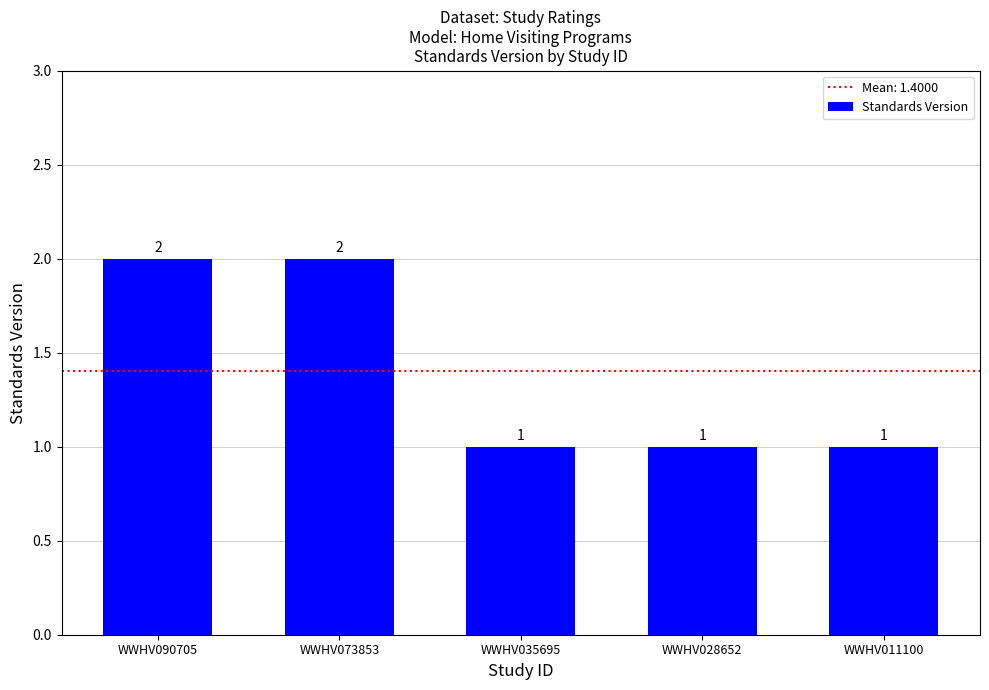

What is the sum of all values?

7